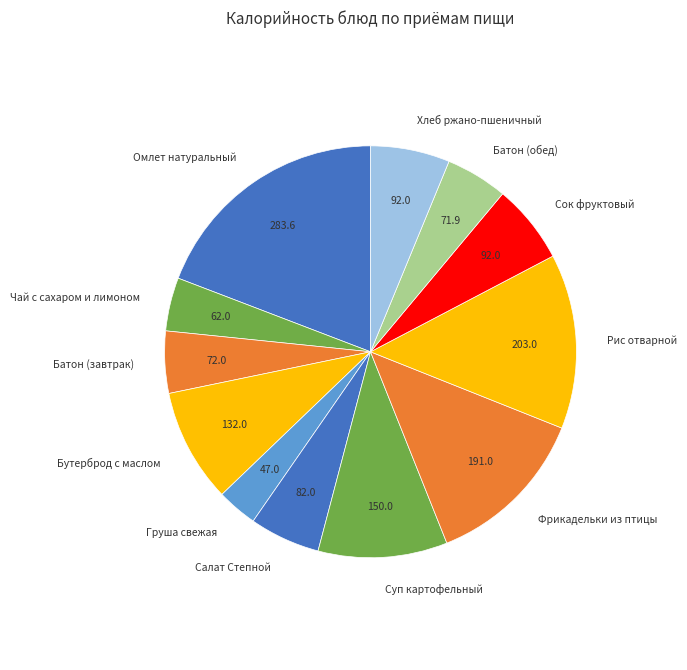

Is there a majority slice in this chart?

No